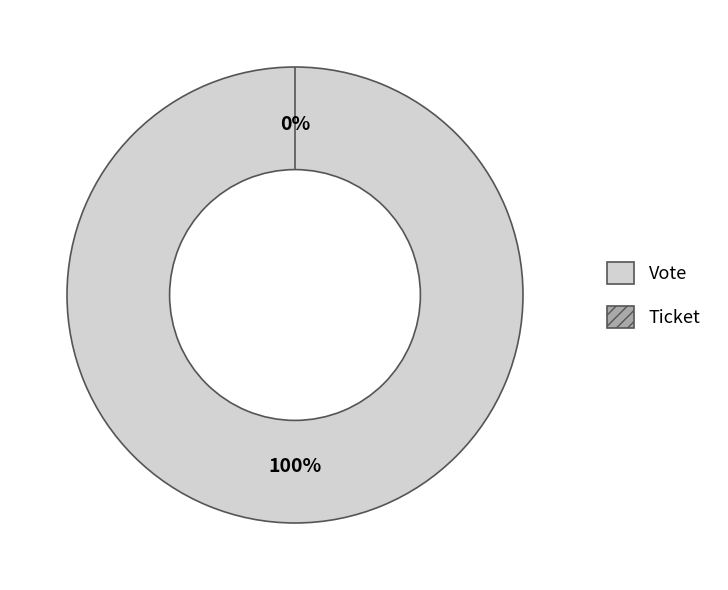

Is it true that Ticket is 0% of the pie?

True